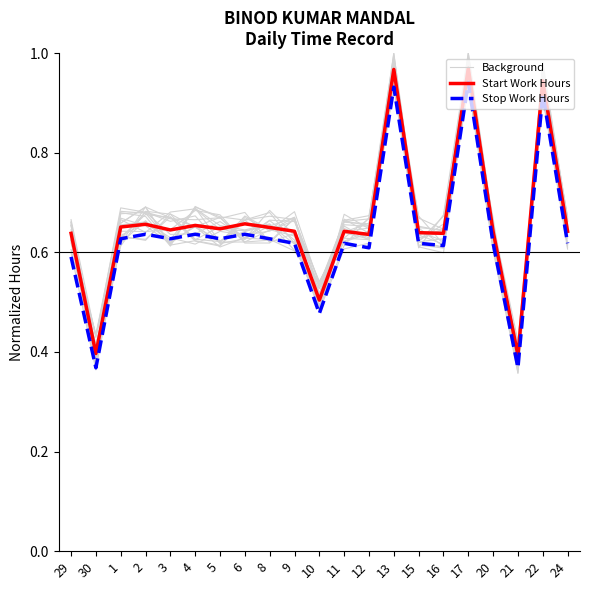

How many interior local valleys does the Start Work Hours series have?

7